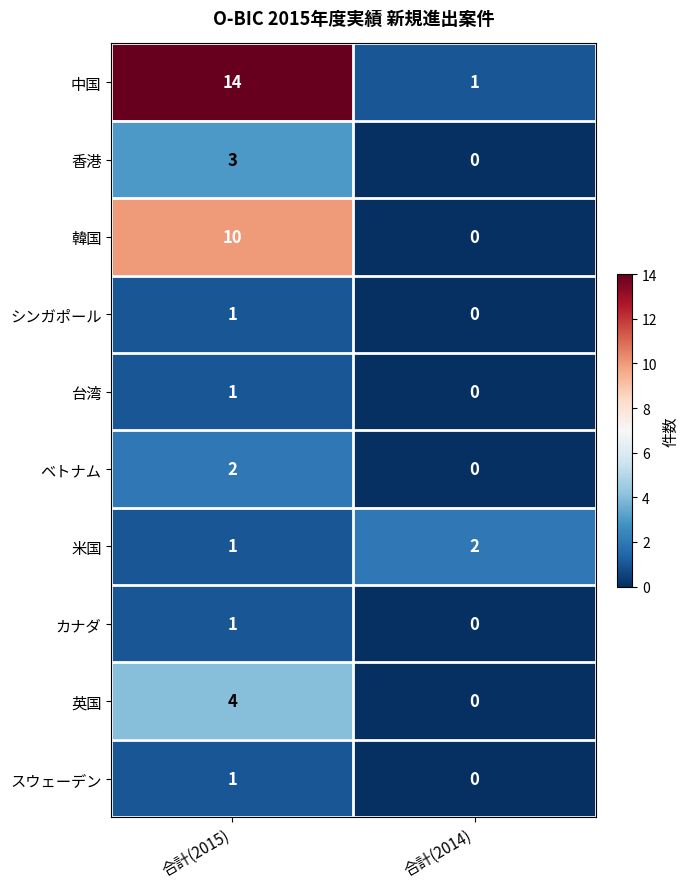

Count the number of categories in the chart.

2